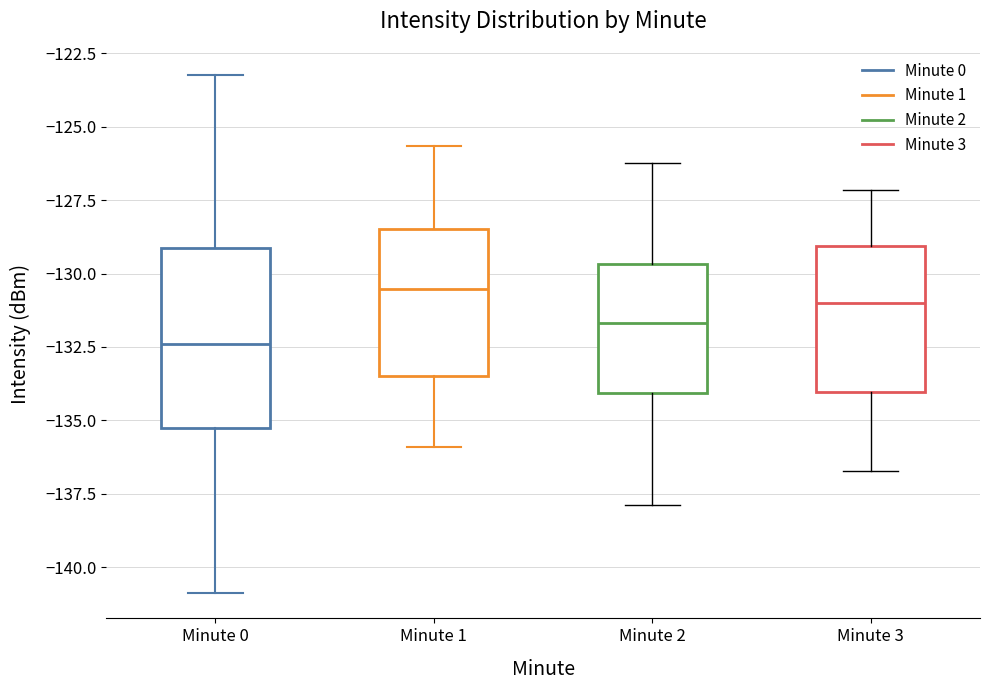

Reading left to right, read every box against the y-axis: the position of its median line, the range the box covers, and the ends of its whiskers. The values are not printed on the chart, so give them approximately, as read against the axis.

Minute 0: median -132.5, box -135.5 to -129.0, whiskers -141.0 to -123.0
Minute 1: median -130.5, box -133.5 to -128.5, whiskers -136.0 to -125.5
Minute 2: median -131.5, box -134.0 to -129.5, whiskers -138.0 to -126.0
Minute 3: median -131.0, box -134.0 to -129.0, whiskers -136.5 to -127.0